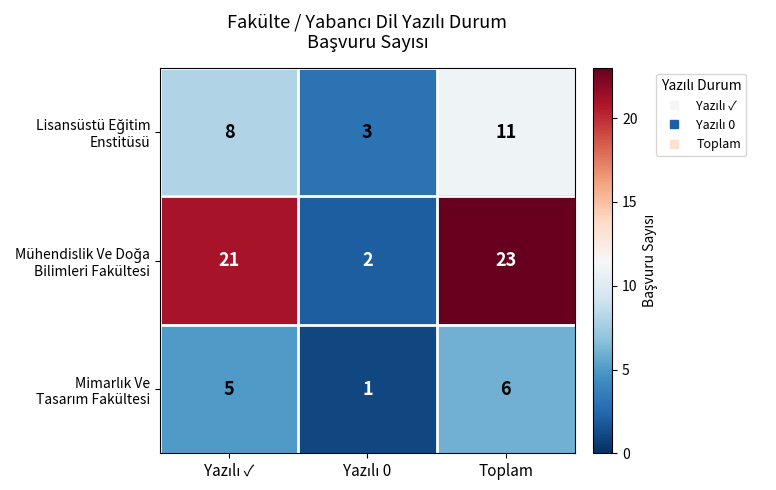

What is the greatest value displayed?

23